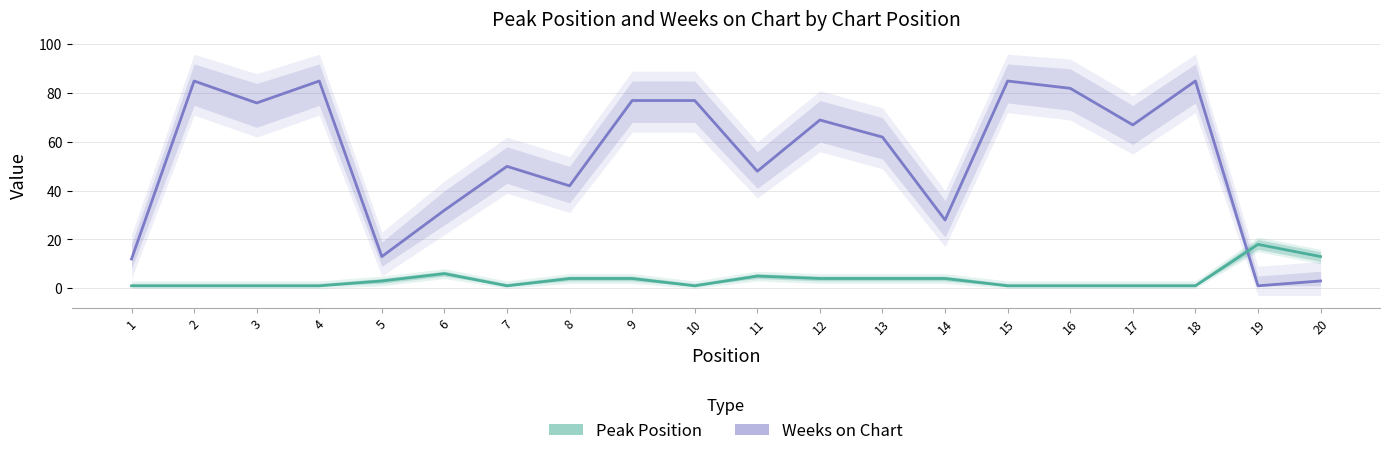

Between 4 and 7, which is larger?

4